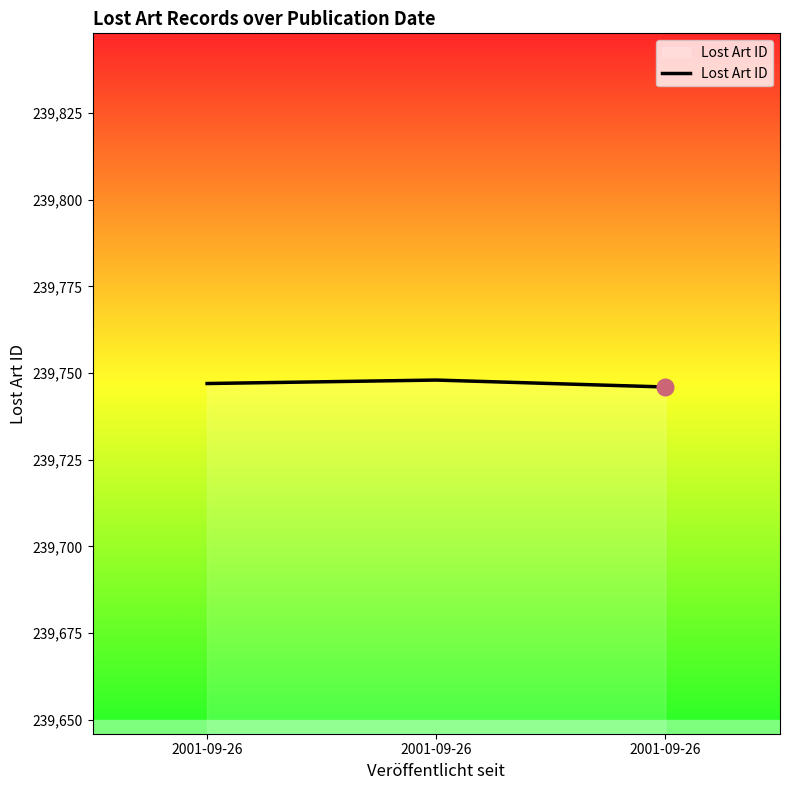

Is it true that the value at 2001-09-26 is 239748?

True